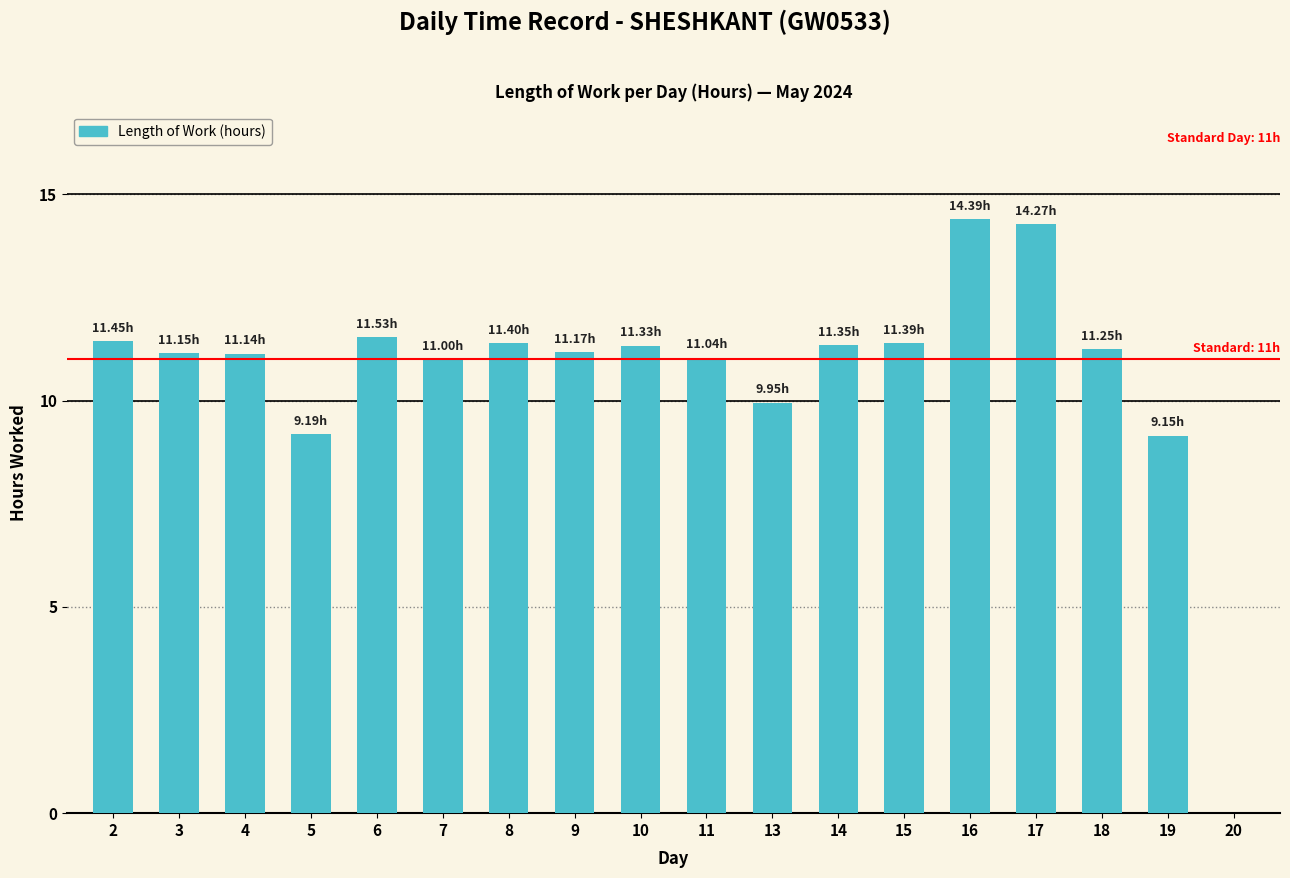

What is the change in value from 4 to 10?

+0.2